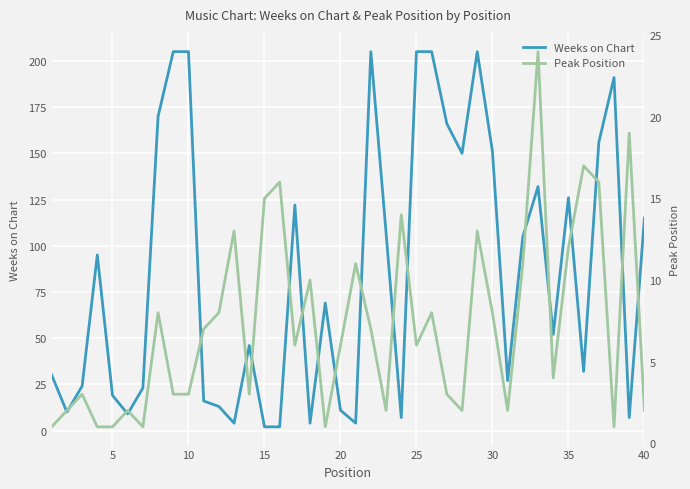

What is the average value of the Peak Position series?

7